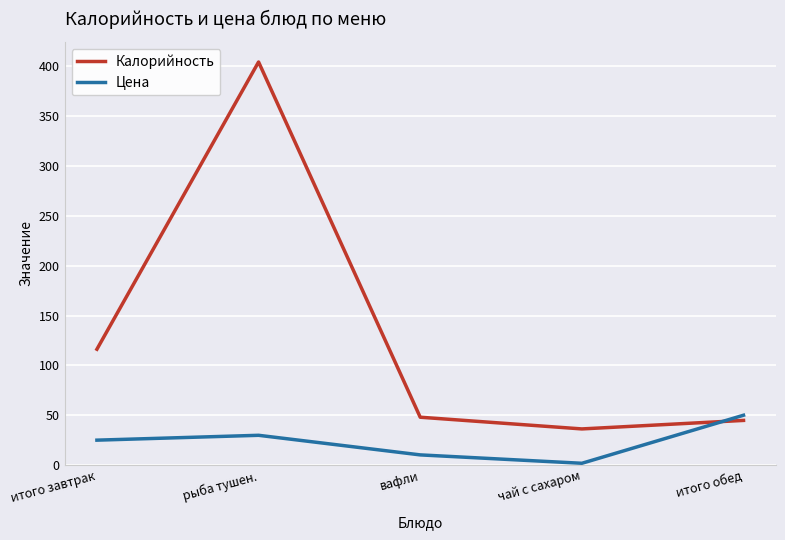

What is the approximate value of Цена at итого обед?

50.0